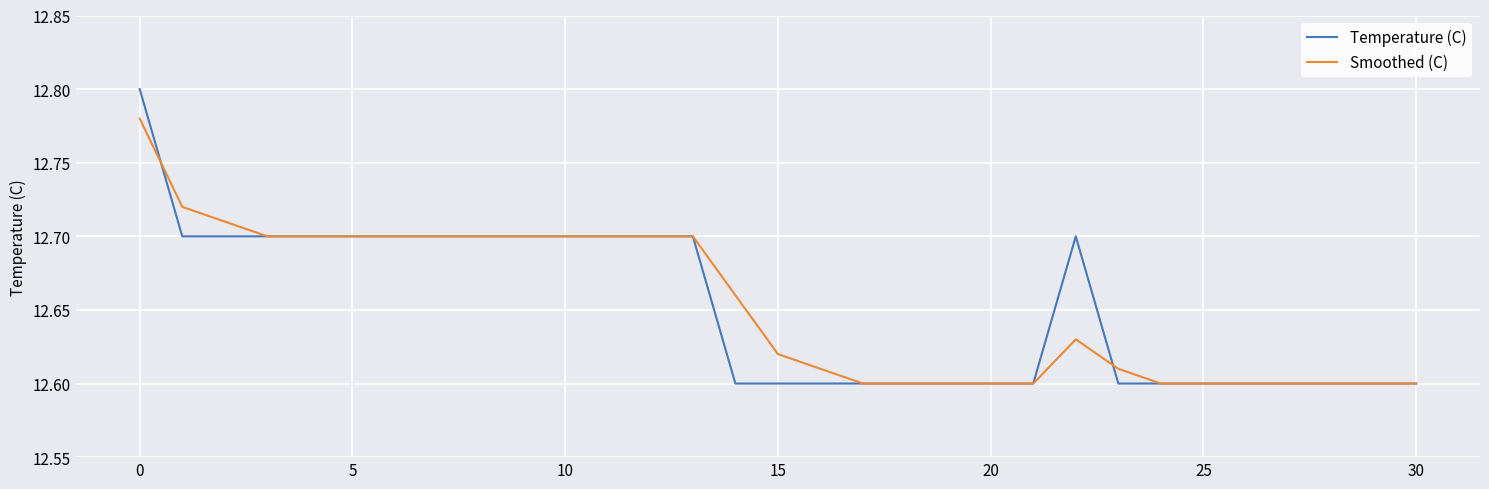

Which series has the widest spread of values?

Temperature (C)